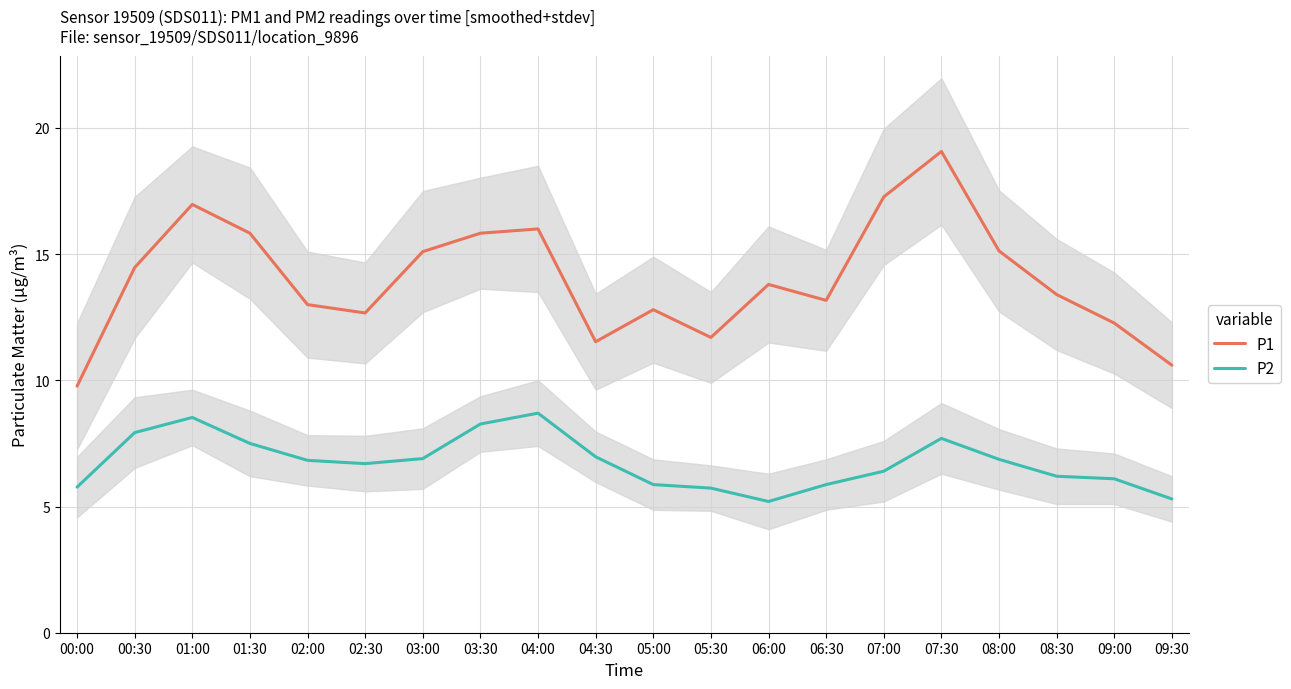

Where is P2 nearest to the value 6?

09:00